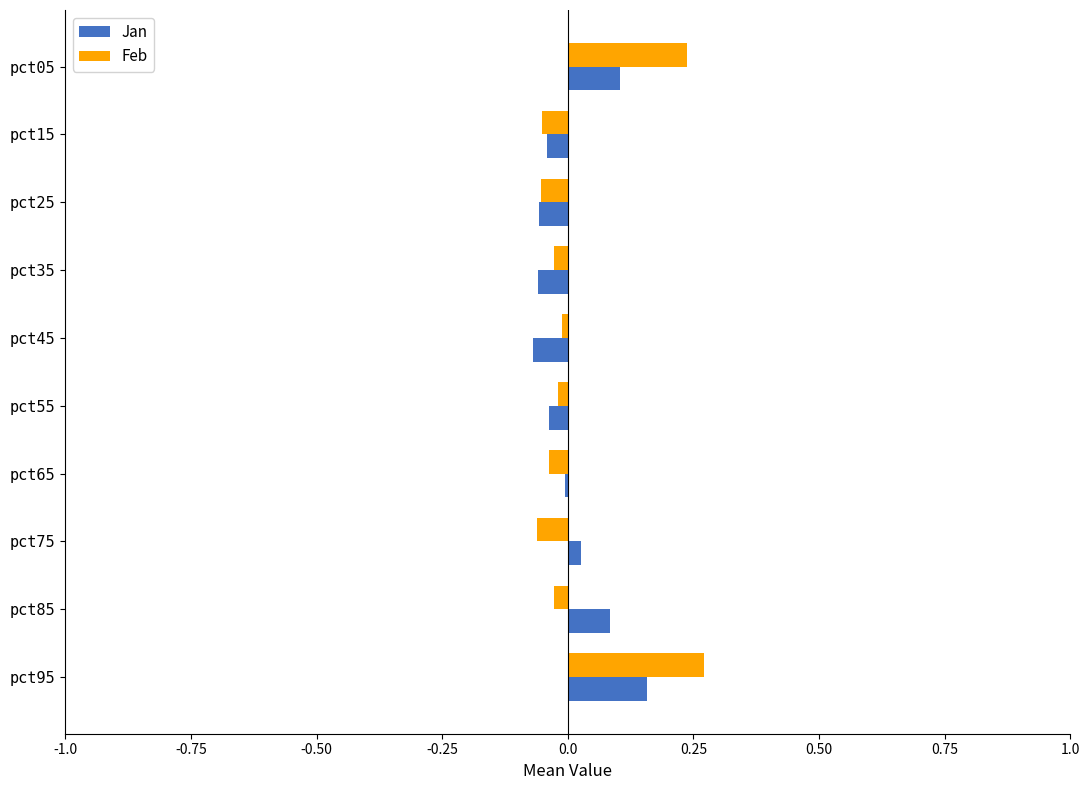

Which series has the widest spread of values?

Feb